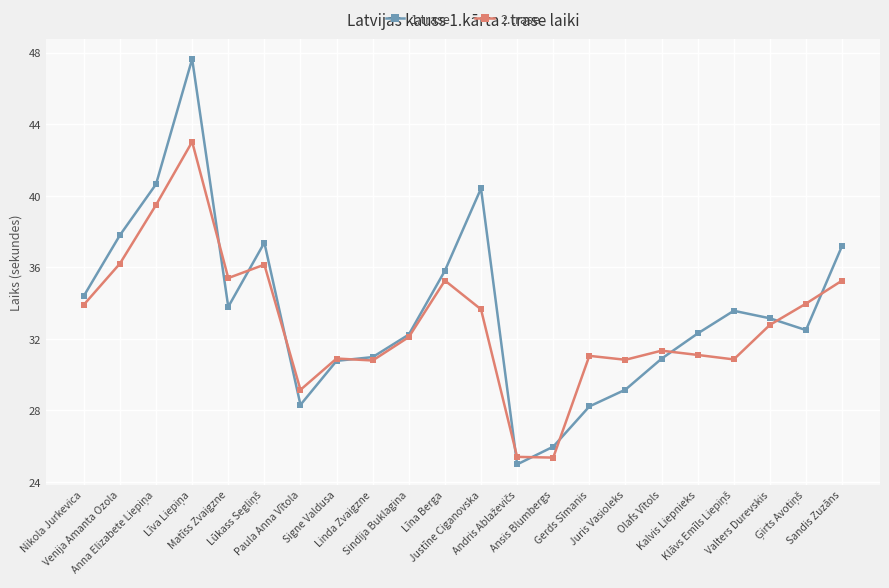

What are all the series names shown in the legend?

1.trase, 2.trase